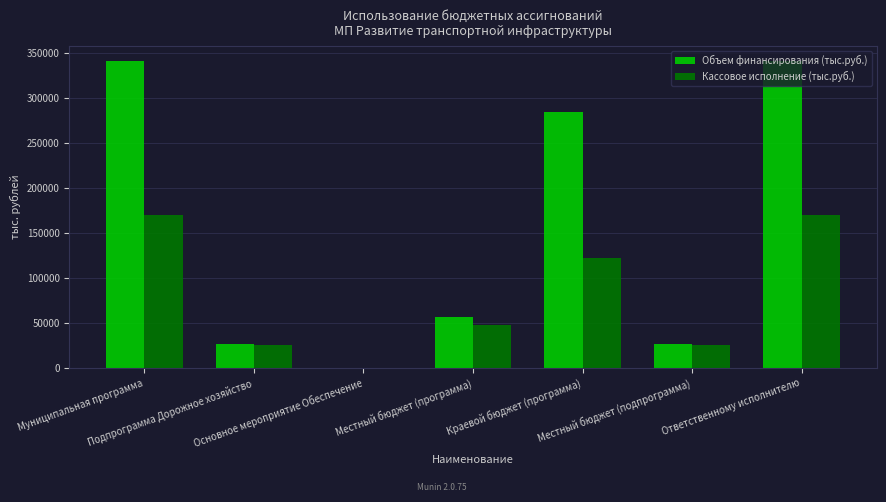

At which label does Кассовое исполнение (тыс.руб.) first exceed 48164?

Муниципальная программа